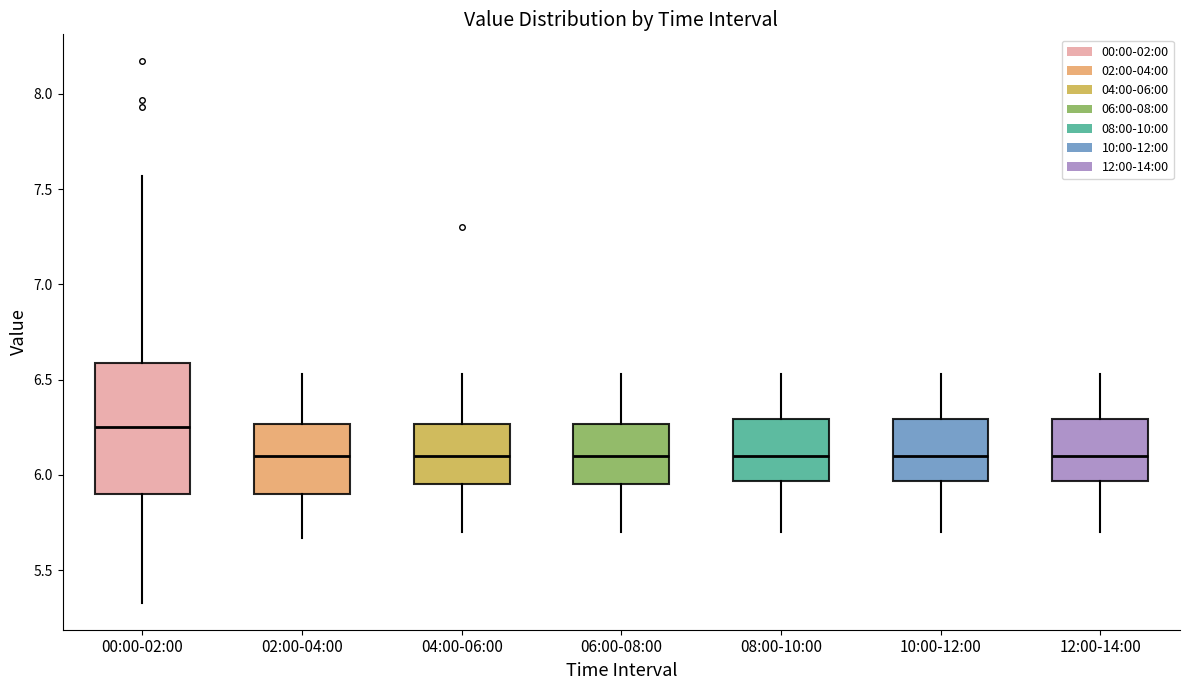

Reading left to right, transcribe this box plot: for each box, give where its median line is, the range the box spans, and where its two whiskers end, as read against the y-axis. The values are not printed on the chart, so give them approximately, as read against the axis.

00:00-02:00: median 6.25, box 5.90 to 6.60, whiskers 5.35 to 7.55
02:00-04:00: median 6.10, box 5.90 to 6.25, whiskers 5.65 to 6.55
04:00-06:00: median 6.10, box 5.95 to 6.25, whiskers 5.70 to 6.55
06:00-08:00: median 6.10, box 5.95 to 6.25, whiskers 5.70 to 6.55
08:00-10:00: median 6.10, box 5.95 to 6.30, whiskers 5.70 to 6.55
10:00-12:00: median 6.10, box 5.95 to 6.30, whiskers 5.70 to 6.55
12:00-14:00: median 6.10, box 5.95 to 6.30, whiskers 5.70 to 6.55